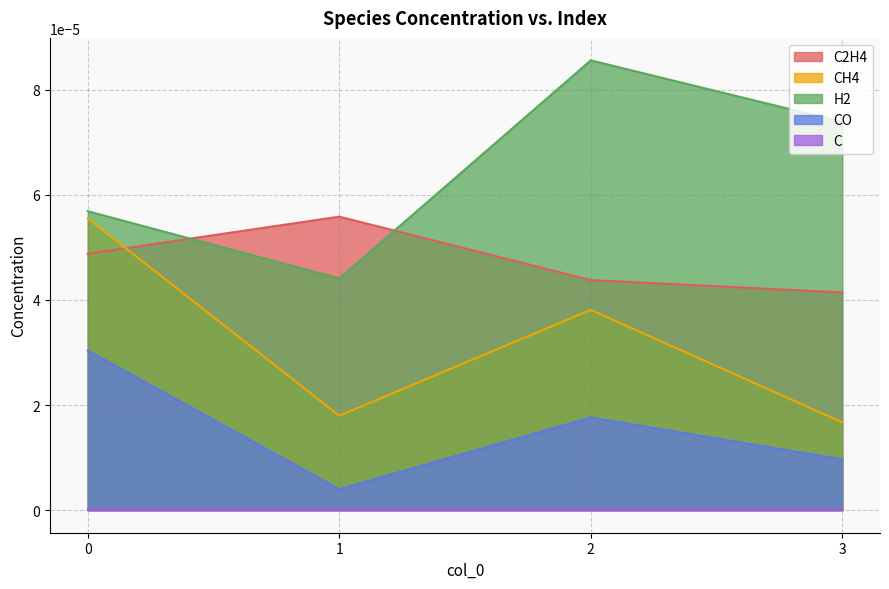

Which series has the largest total across all categories?

H2